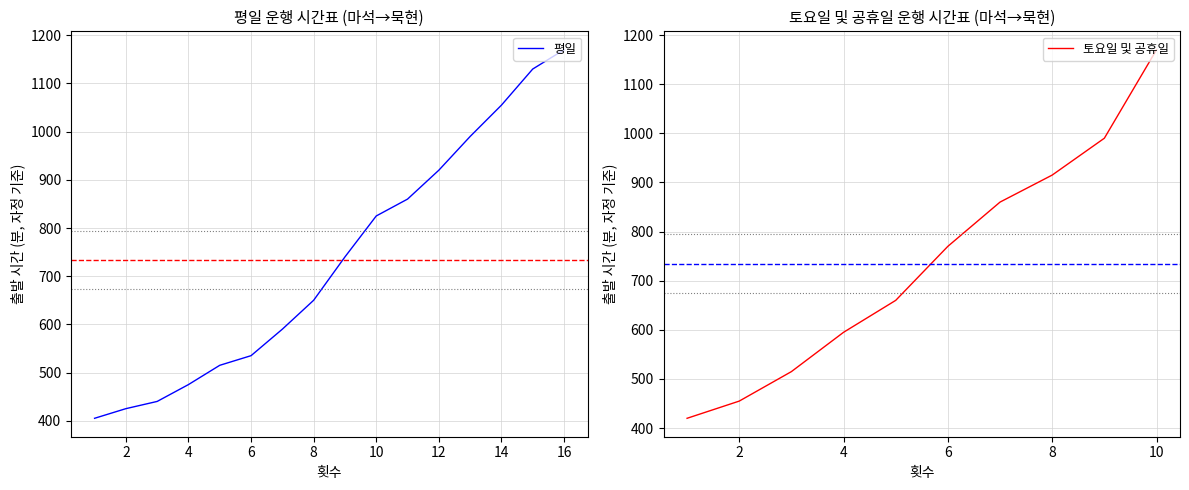

Reading left to right, list all the values displayed in this chart.

405	425	440	475	515	535	590	650	740	825	860	920	990	1055	1130	1170